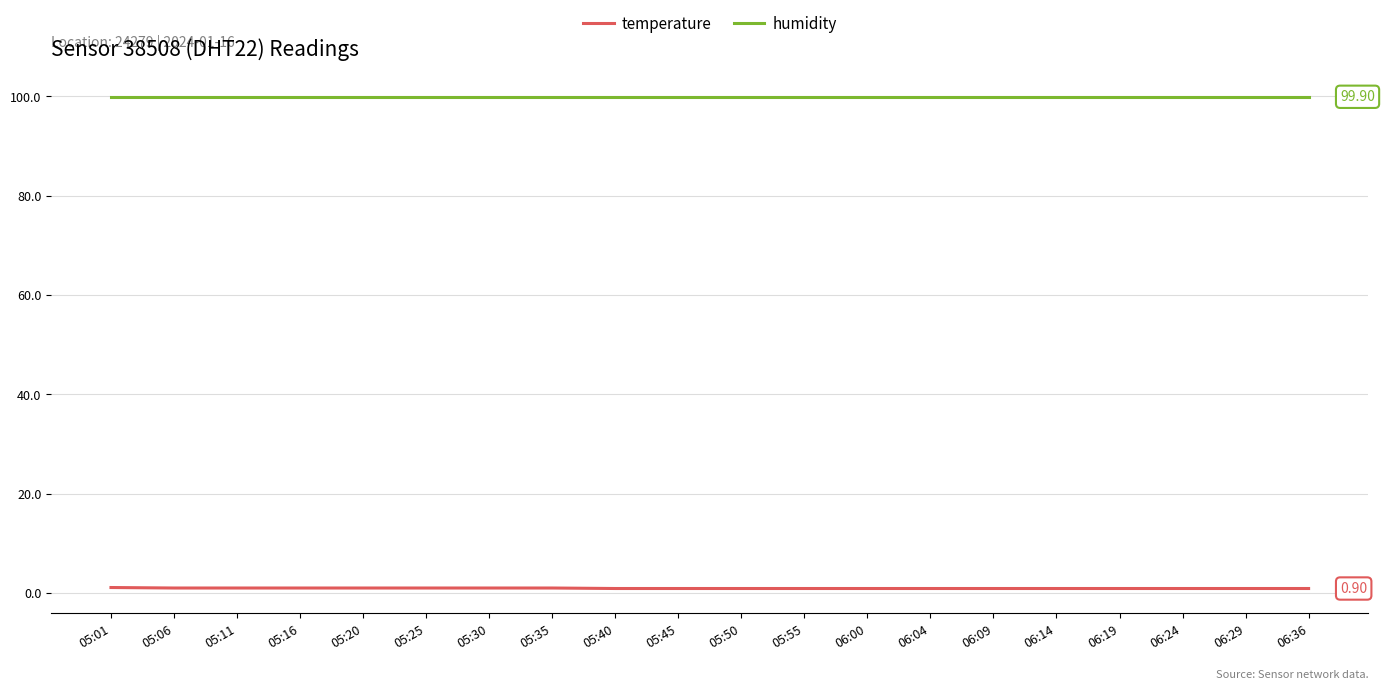

What is the sum of the temperature values at 06:00 and 05:20?

1.9